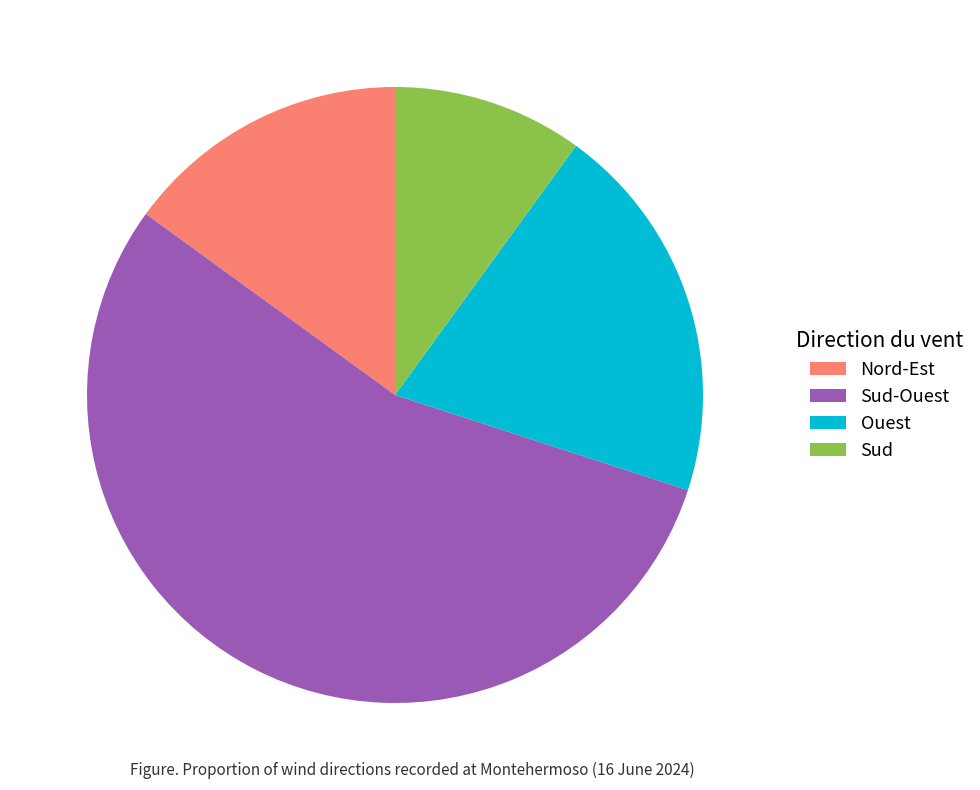

The Sud-Ouest slice represents 48% of the pie. True or false?

False